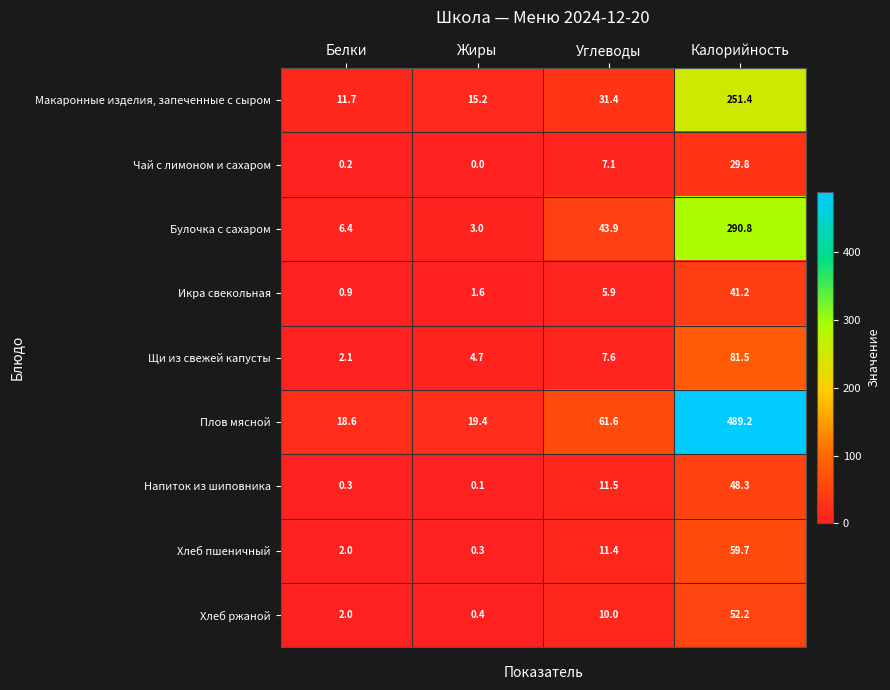

Rank the series by their maximum value, from lowest to highest.

Чай с лимоном и сахаром, Икра свекольная, Напиток из шиповника, Хлеб ржаной, Хлеб пшеничный, Щи из свежей капусты, Макаронные изделия, запеченные с сыром, Булочка с сахаром, Плов мясной